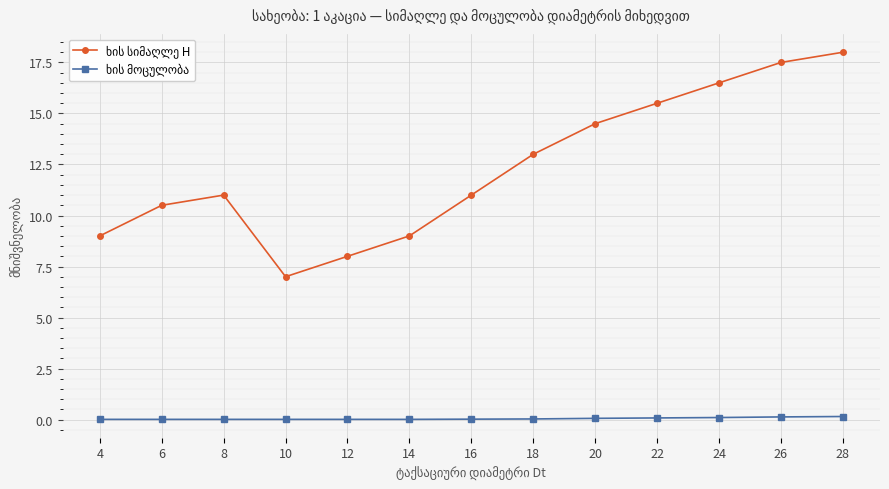

At which category is the sum across all series the highest?

28